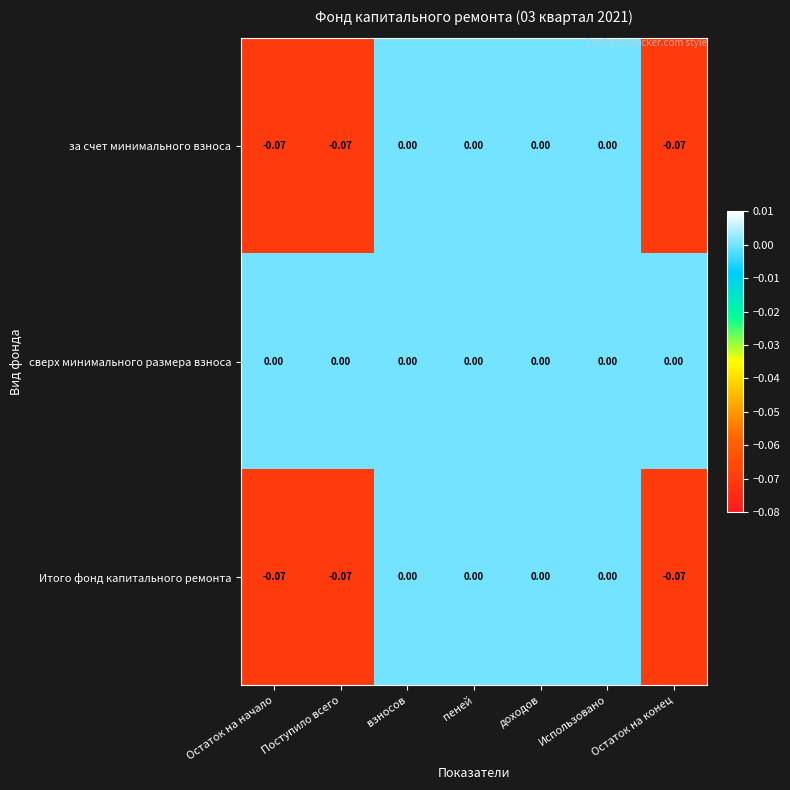

Is the value of Итого фонд капитального ремонта at Остаток на конец greater than the value of за счет минимального взноса at Использовано?

No